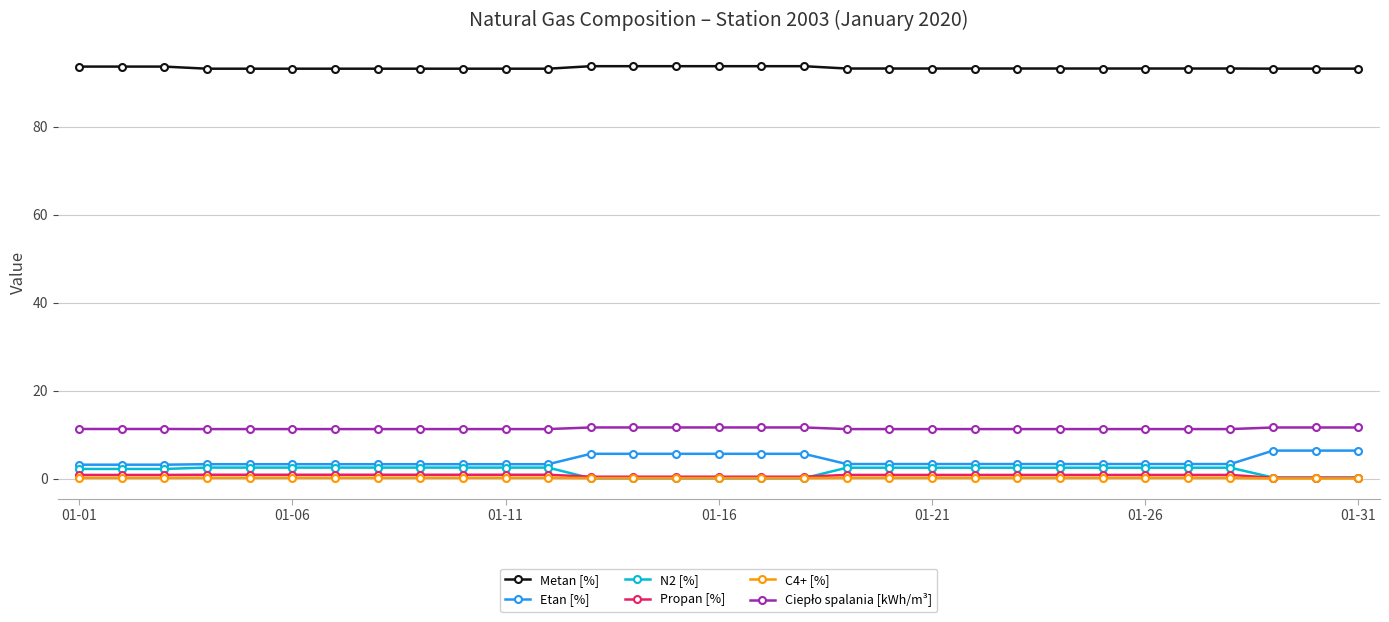

Which series has the largest total across all categories?

Metan [%]